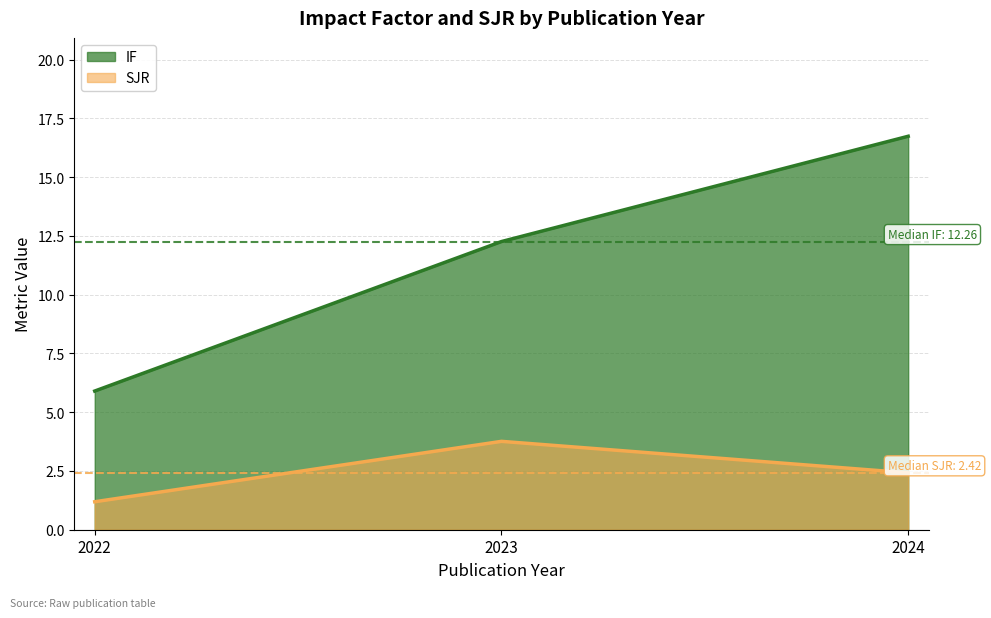

What is the value of the SJR point at the 2nd from the left?

3.8